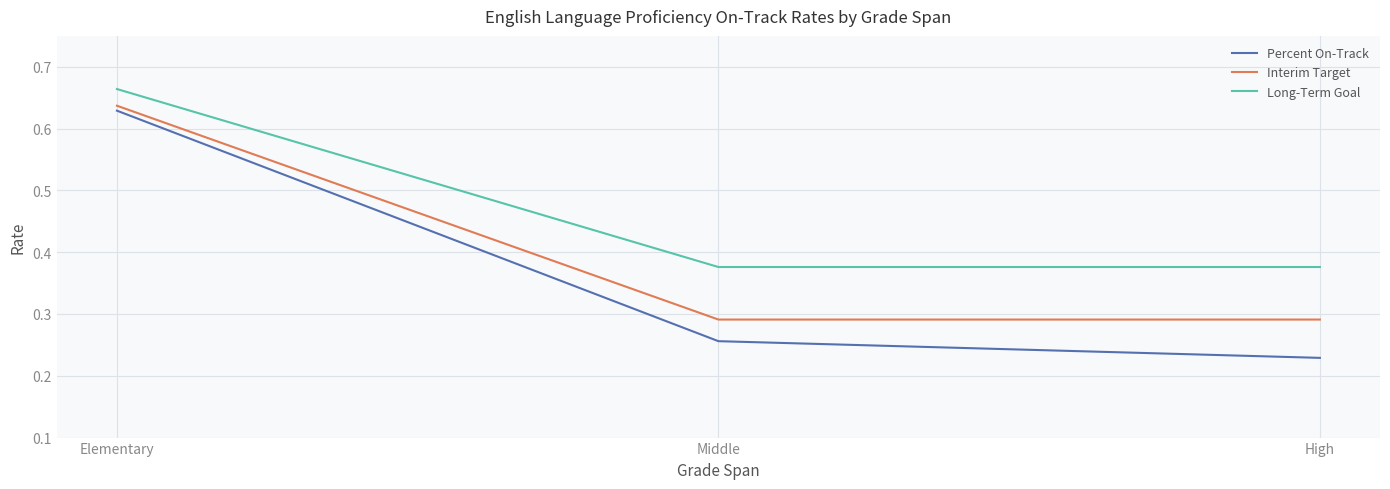

What is the sum of the Percent On-Track values at High and Middle?

0.5